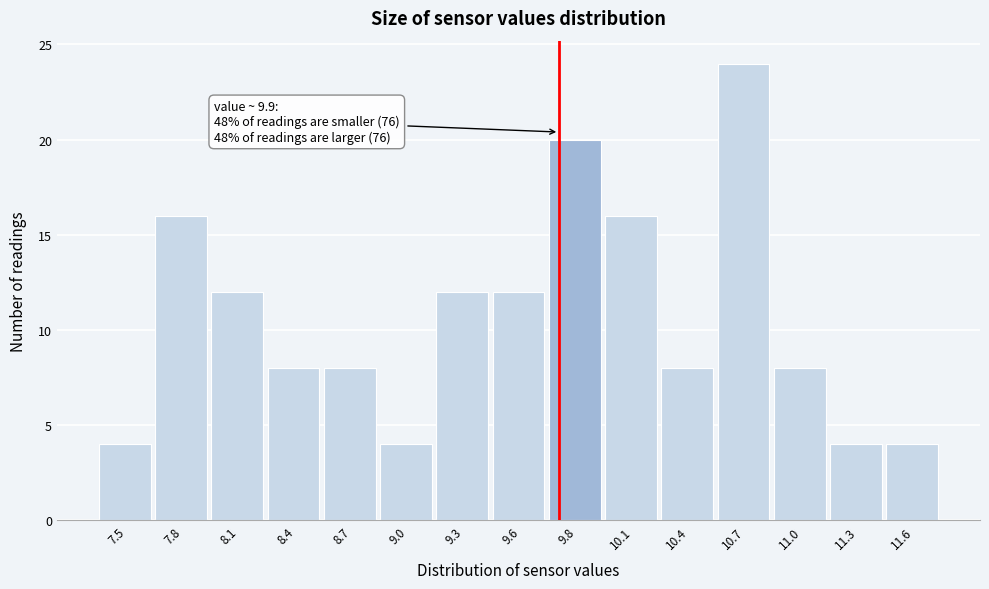

Reading left to right, list all the values displayed in this chart.

4	16	12	8	8	4	12	12	20	16	8	24	8	4	4